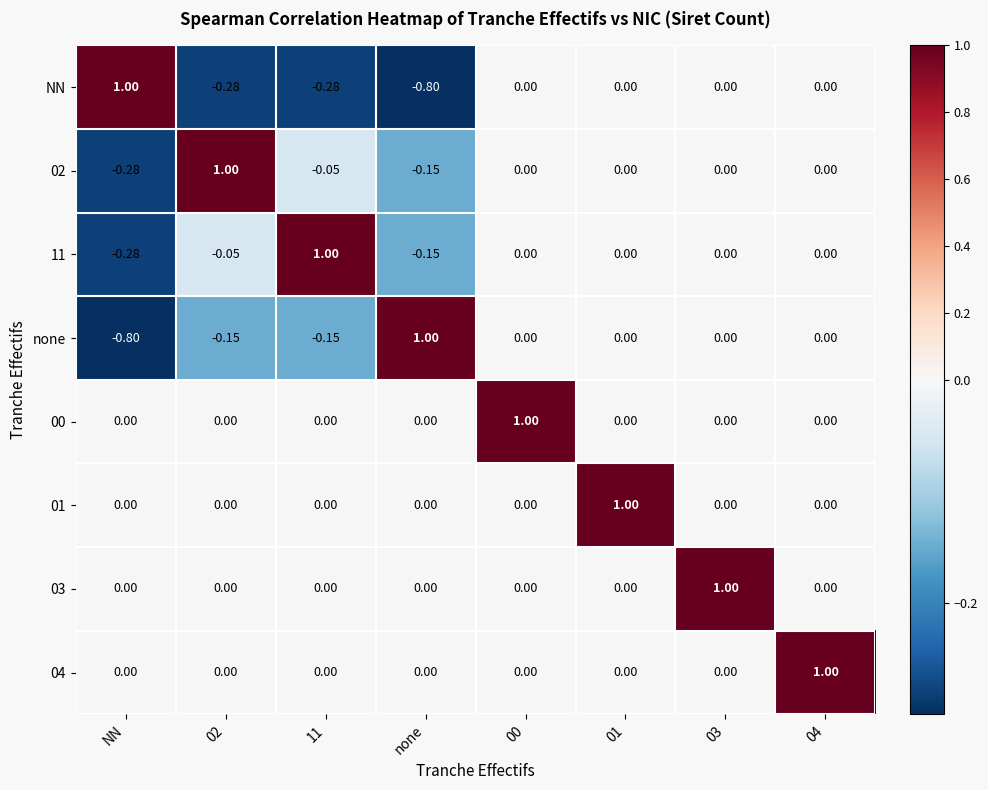

How many values in the 00 series exceed 0?

1